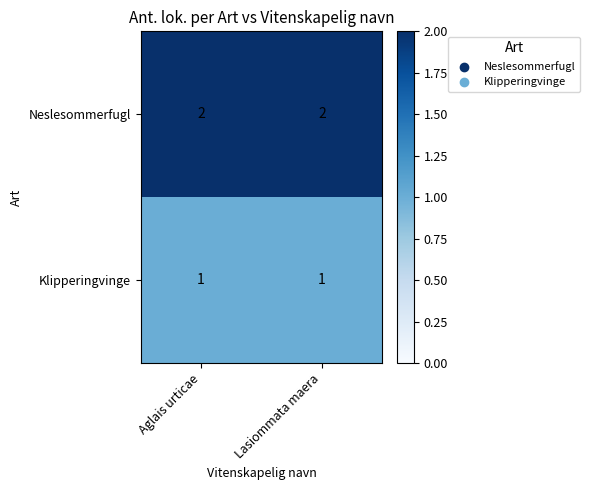

Which series has the largest total across all categories?

Neslesommerfugl